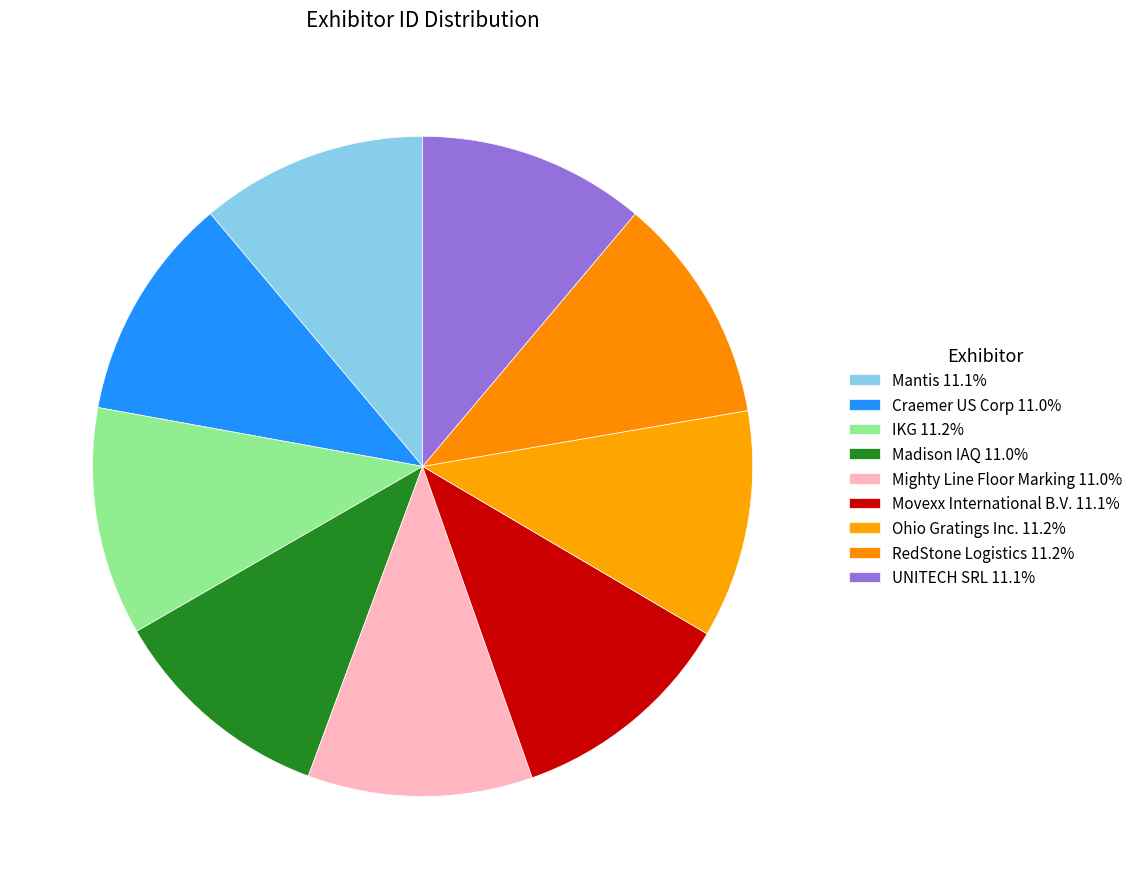

To the nearest percent, what is the average slice percentage?

11%